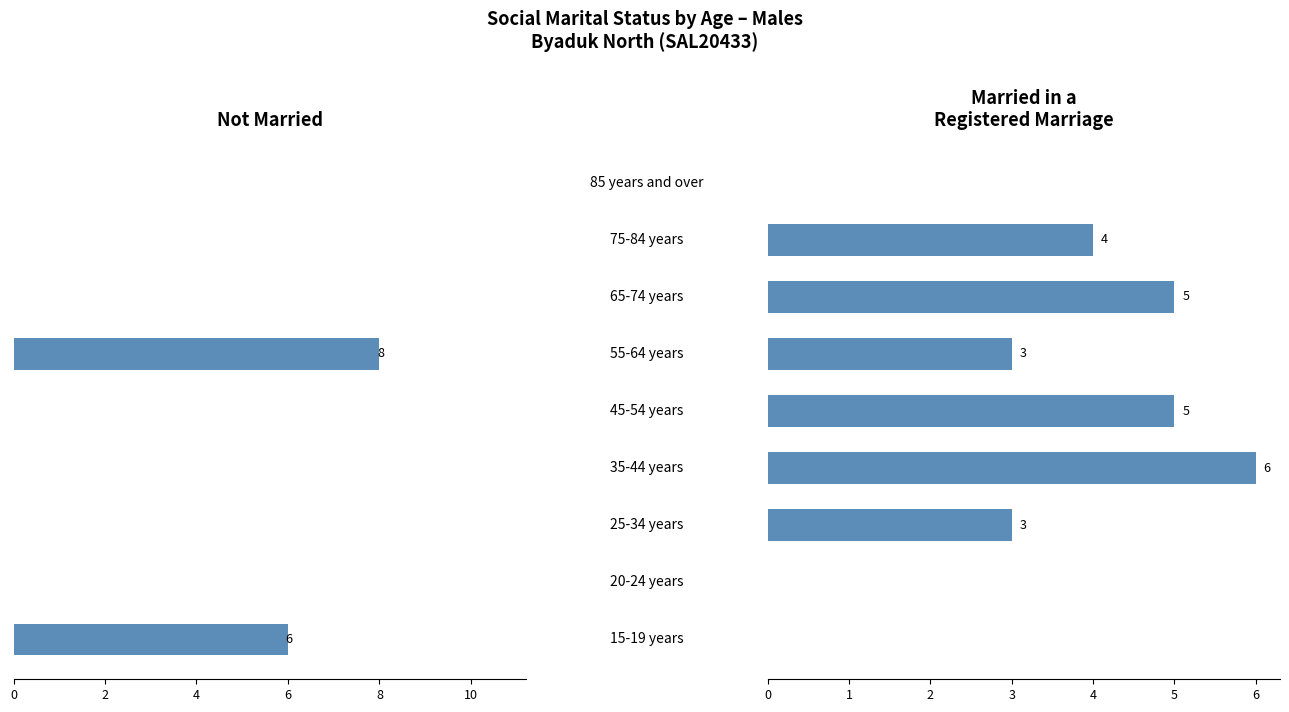

Which series has the largest total across all categories?

Married in a registered marriage